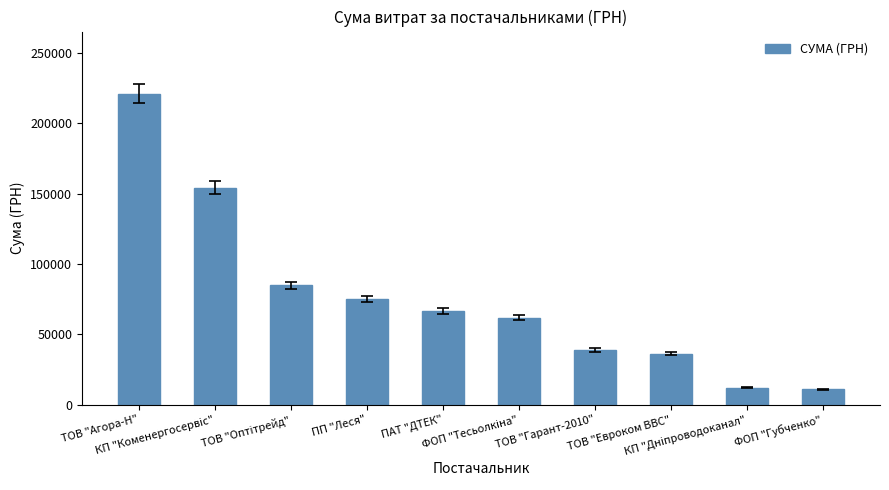

Which category has the highest value across all series?

ТОВ "Агора-Н"